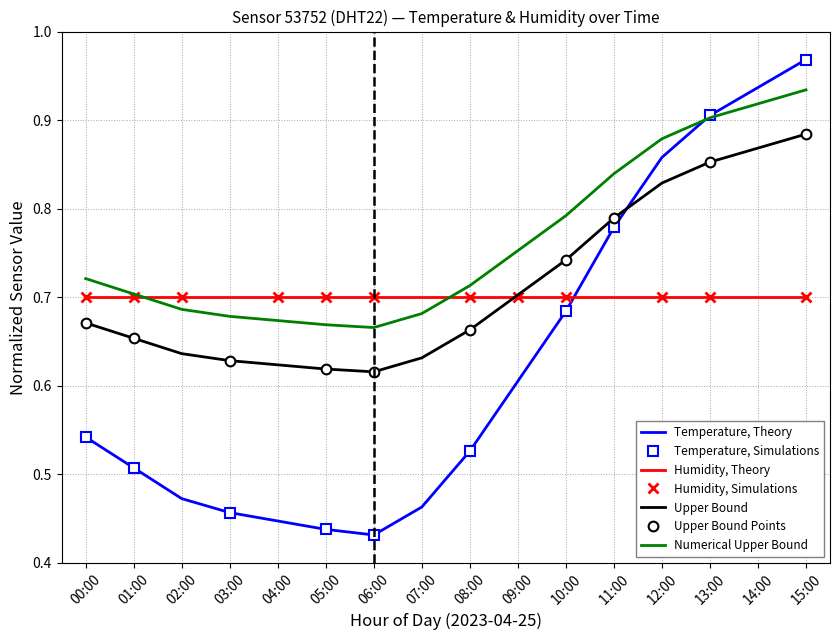

Is the value of Humidity, Theory at 15:00 greater than the value of Temperature, Theory at 09:00?

Yes